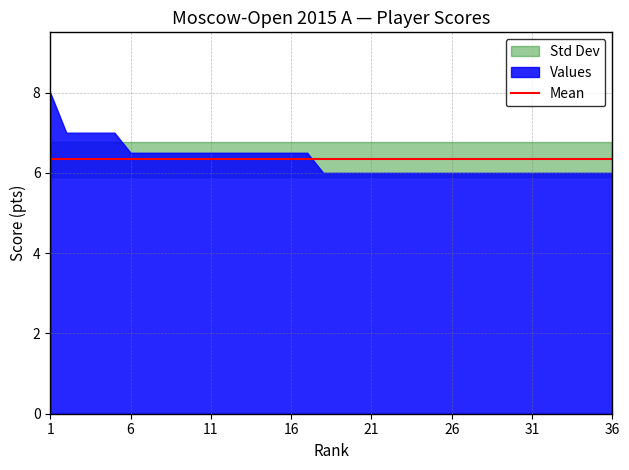

What is the value of the 18th point from the left?

6.0